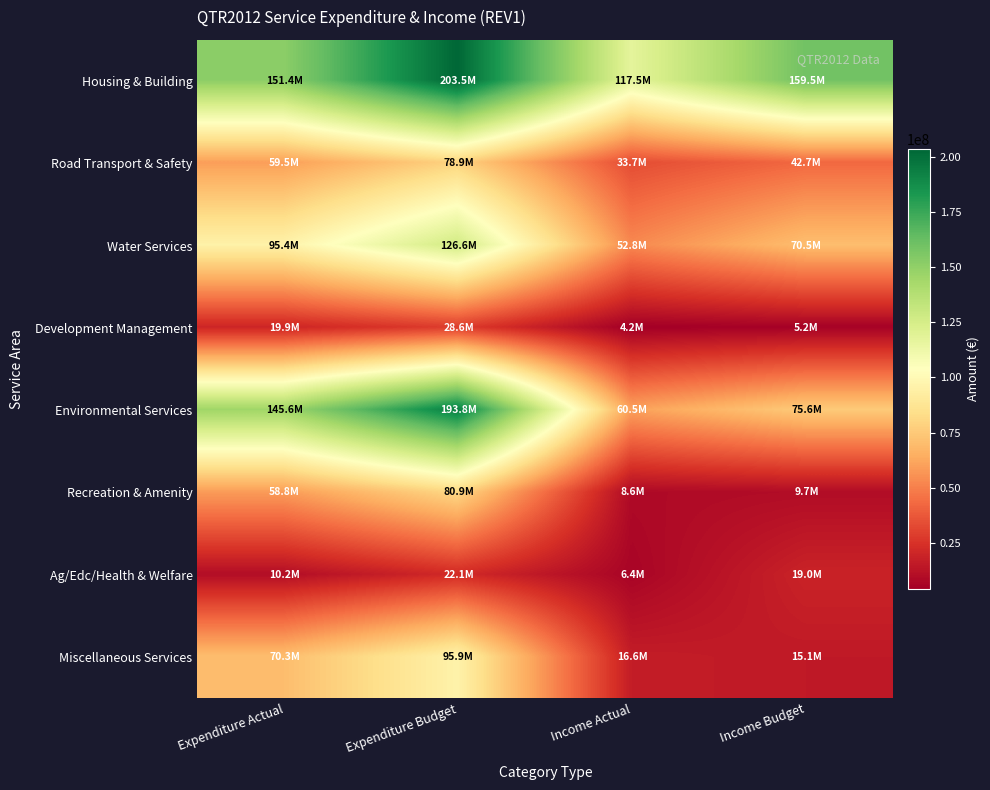

Reading left to right, transcribe all the data shown in this chart.

Housing & Building: Expenditure Actual=151432318	Expenditure Budget=203454062	Income Actual=117464717	Income Budget=159505461
Road Transport & Safety: Expenditure Actual=59505098	Expenditure Budget=78878090	Income Actual=33723359	Income Budget=42719662
Water Services: Expenditure Actual=95442152	Expenditure Budget=126594410	Income Actual=52832154	Income Budget=70468867
Development Management: Expenditure Actual=19858894	Expenditure Budget=28570923	Income Actual=4181591	Income Budget=5238201
Environmental Services: Expenditure Actual=145593161	Expenditure Budget=193787663	Income Actual=60481561	Income Budget=75639385
Recreation & Amenity: Expenditure Actual=58769325	Expenditure Budget=80925884	Income Actual=8614436	Income Budget=9740176
Ag/Edc/Health & Welfare: Expenditure Actual=10194832	Expenditure Budget=22051804	Income Actual=6359121	Income Budget=18964050
Miscellaneous Services: Expenditure Actual=70306173	Expenditure Budget=95894438	Income Actual=16559206	Income Budget=15079241